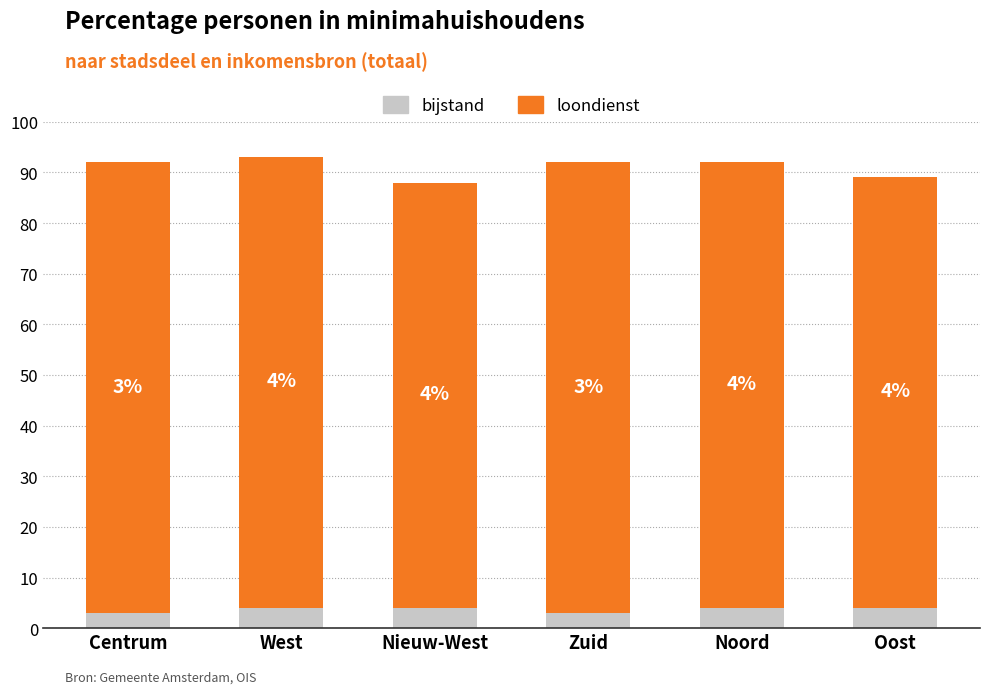

True or false: loondienst has a value of 4 at Nieuw-West.

True